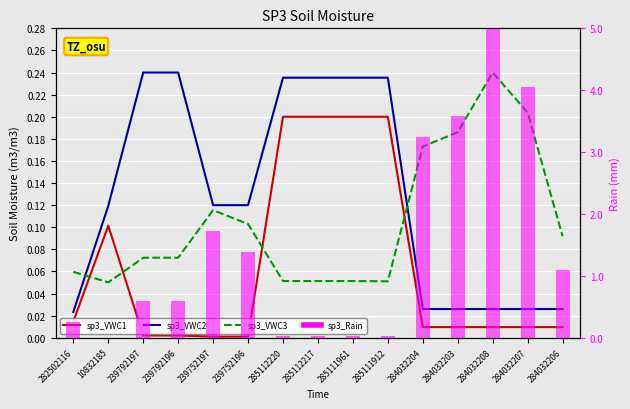

At which label is sp3_VWC1 closest to 0?

239752197